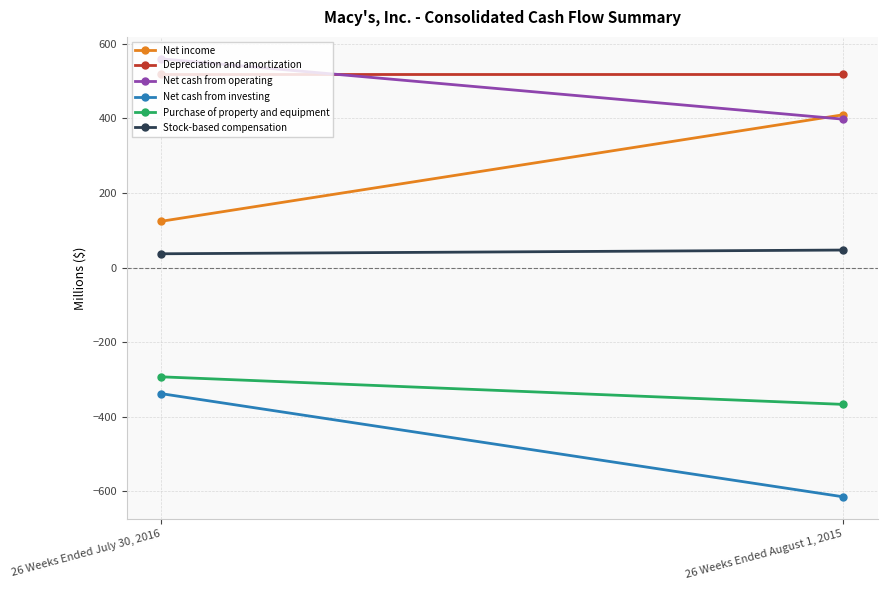

Reading left to right, what are all the values shown in this chart?

Net income: 124	410
Depreciation and amortization: 520	520
Net cash from operating: 560	398
Net cash from investing: -338	-615
Purchase of property and equipment: -293	-367
Stock-based compensation: 37	47